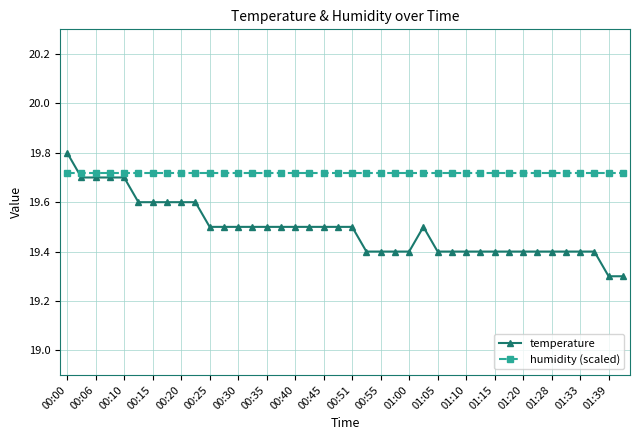

List the series in order of their peak value, lowest first.

humidity (scaled), temperature